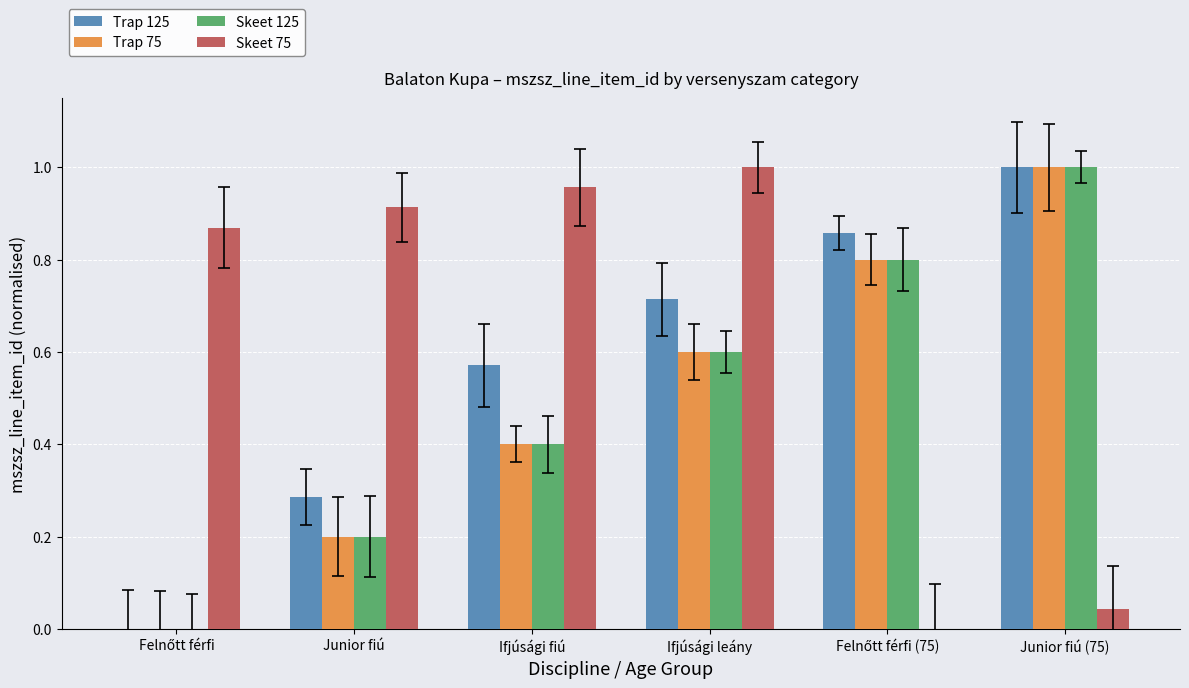

Count the number of categories in the chart.

6